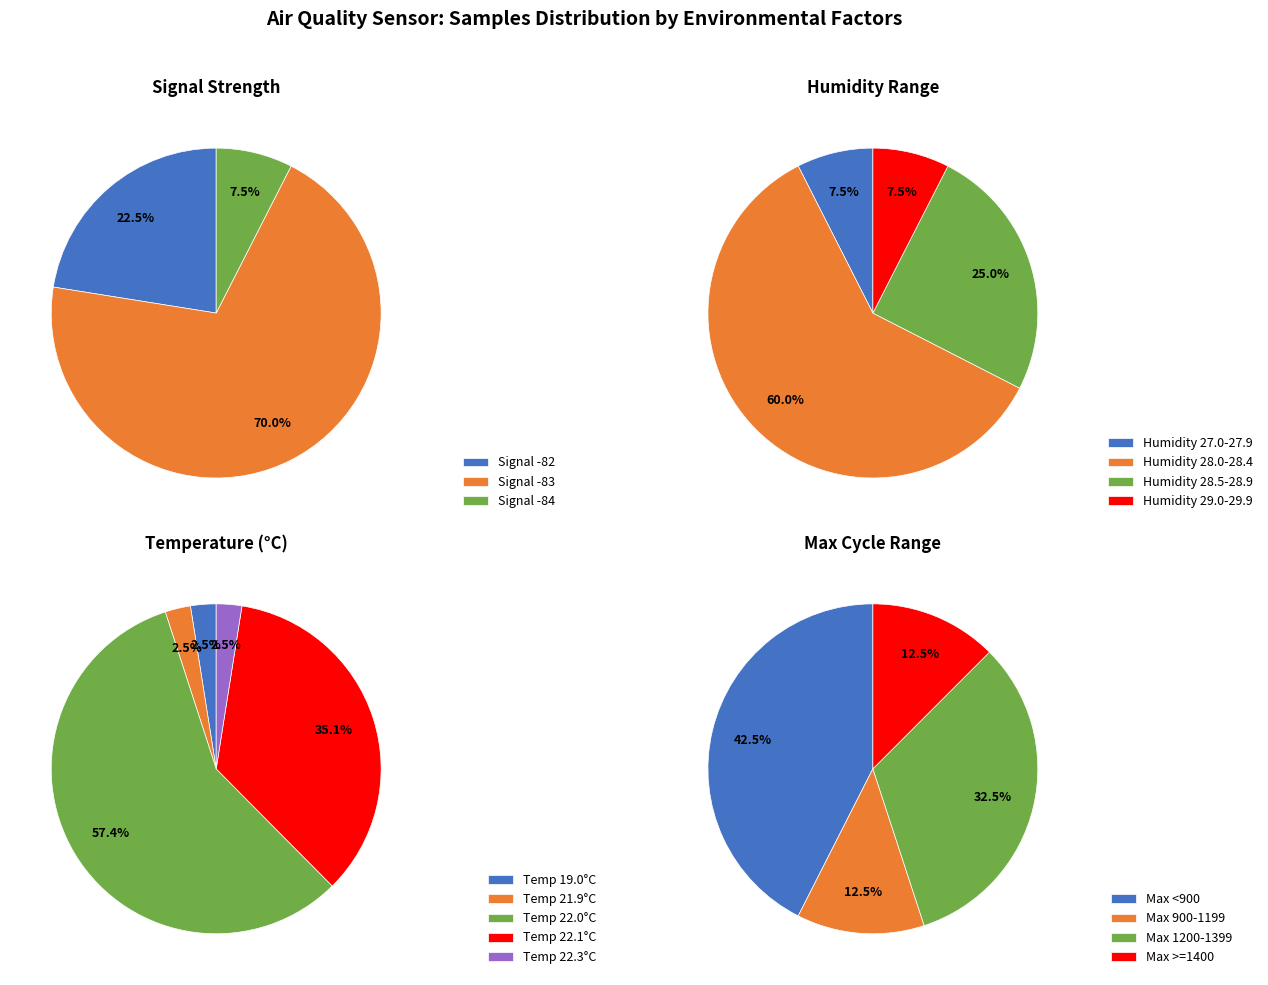

To the nearest percent, what portion does 34 represent?

2%